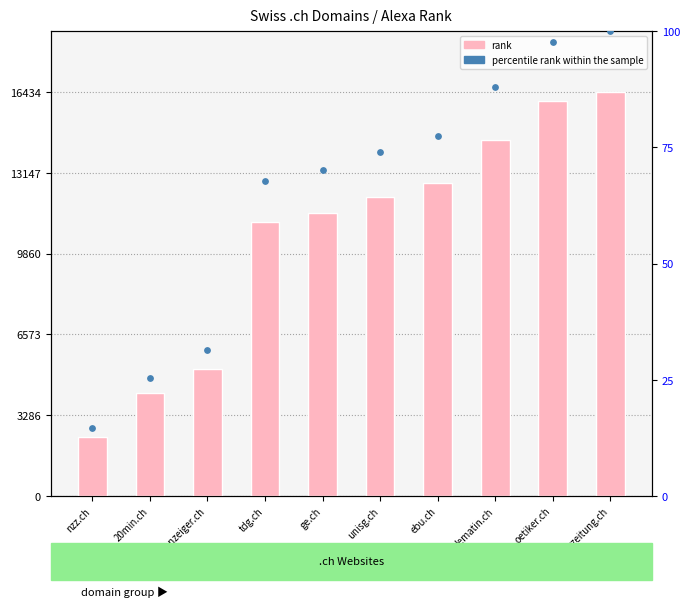

What is the total value across all series at aargauerzeitung.ch?

16534.0